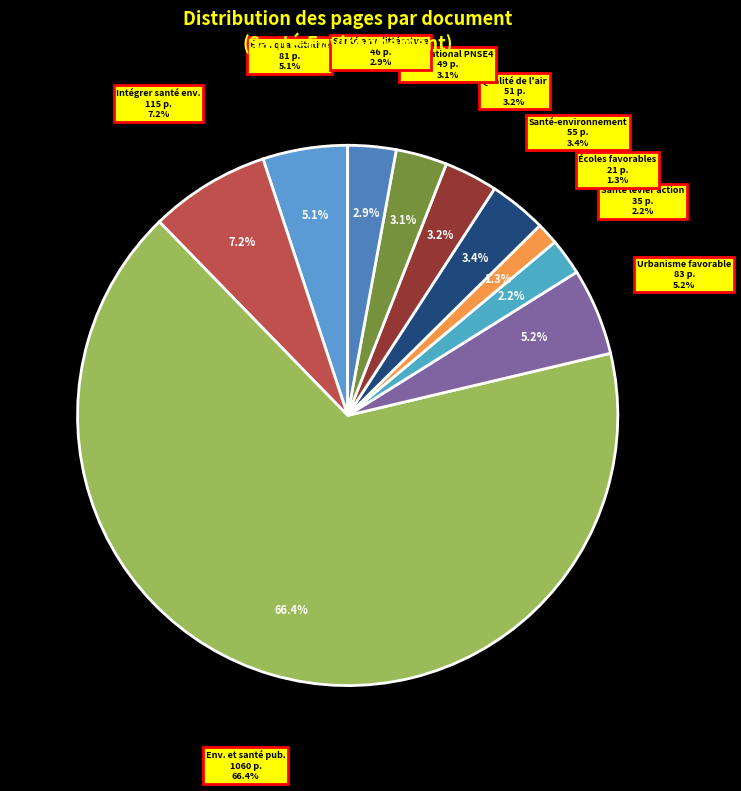

Between Environnement et santé publique and Intégrer la santé environnementale, which is larger?

Environnement et santé publique